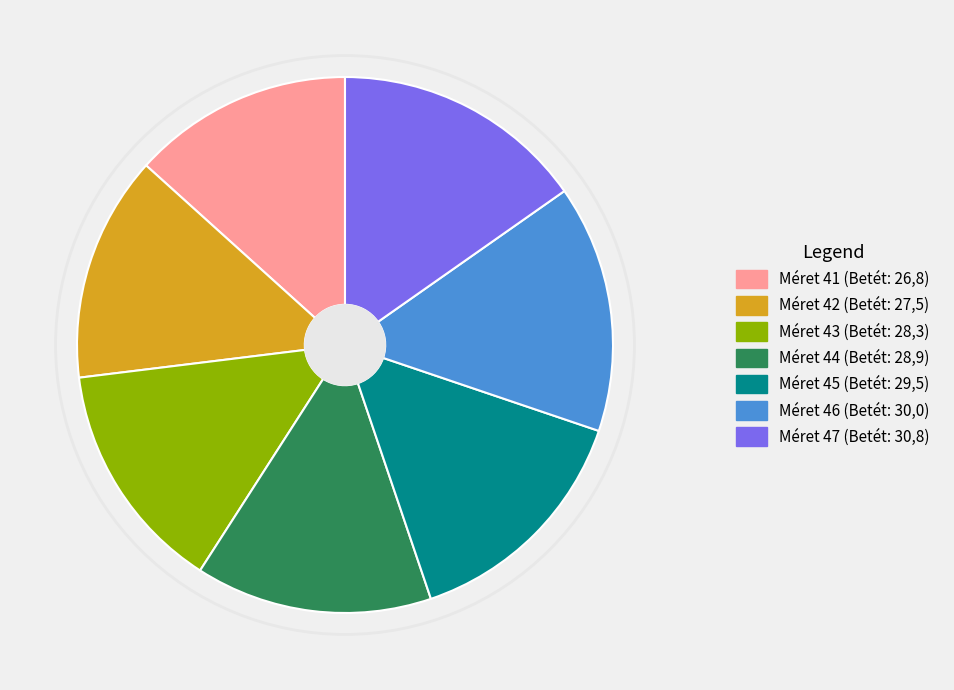

How many slices are in this pie chart?

7